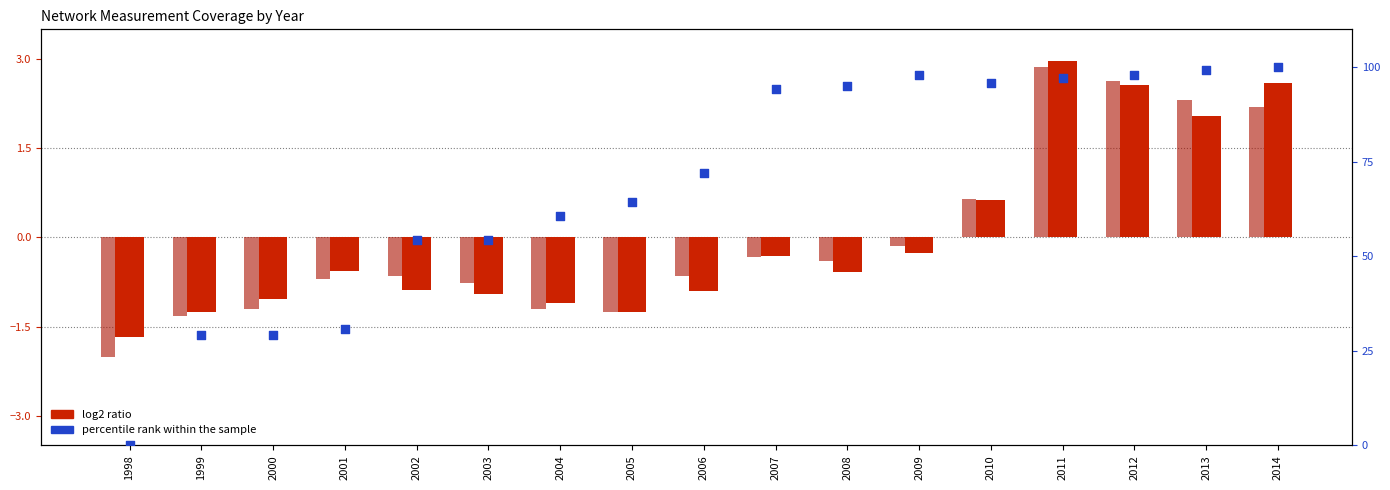

Which series reaches the maximum Y coordinate?

percentile rank within the sample